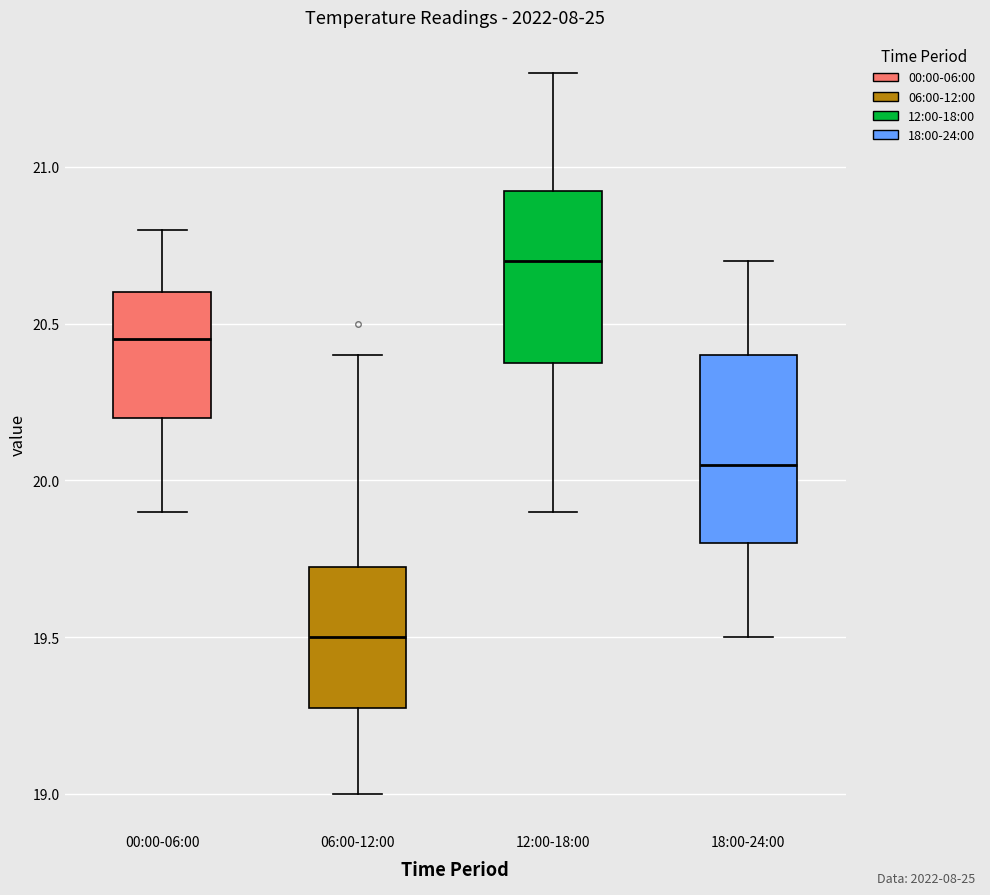

Comparing the boxes themselves (not the whiskers), which one is the tallest?

18:00-24:00